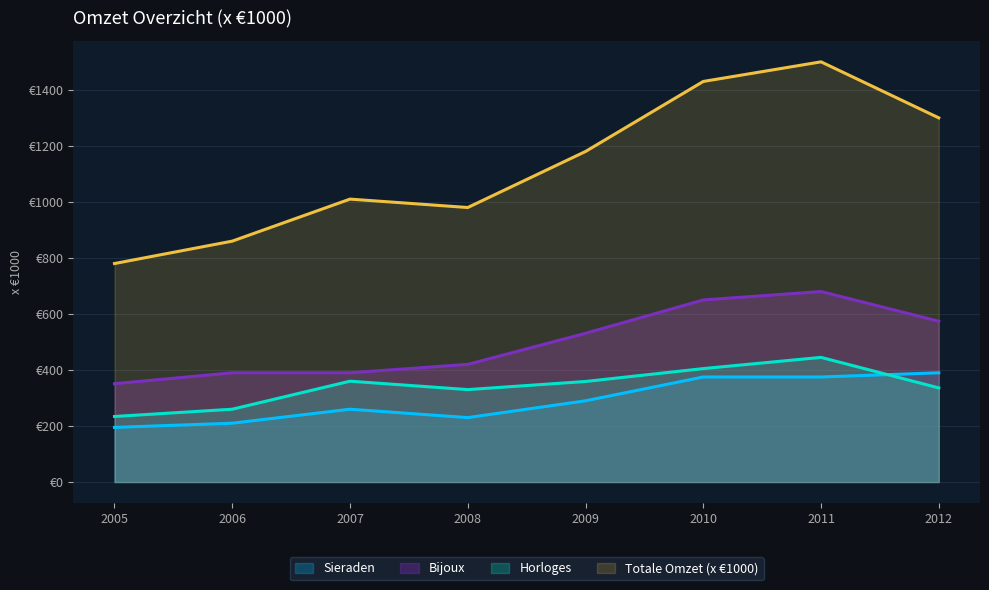

What is the sum of the Totale Omzet (x €1000) values at 2007 and 2006?

1870